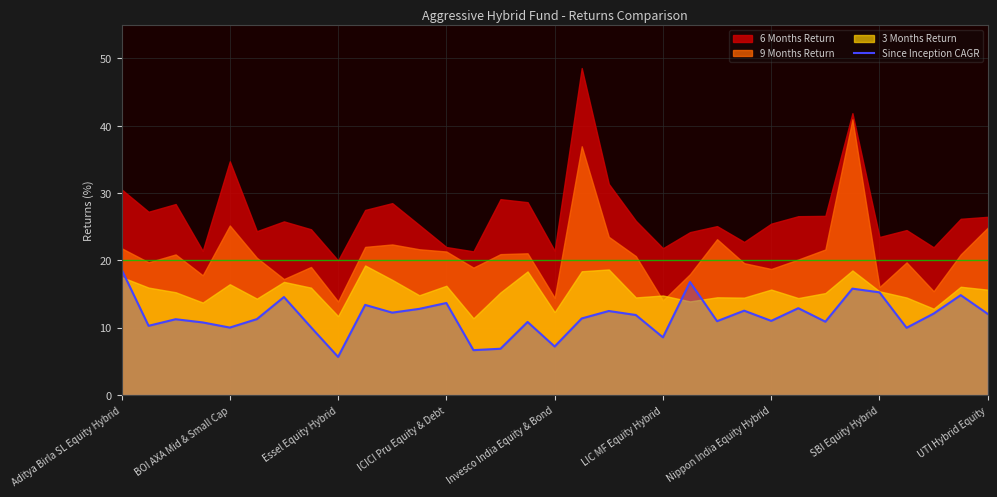

The Since Inception CAGR series shows 11.4 at Aditya Birla SL Equity Hybrid. True or false?

False